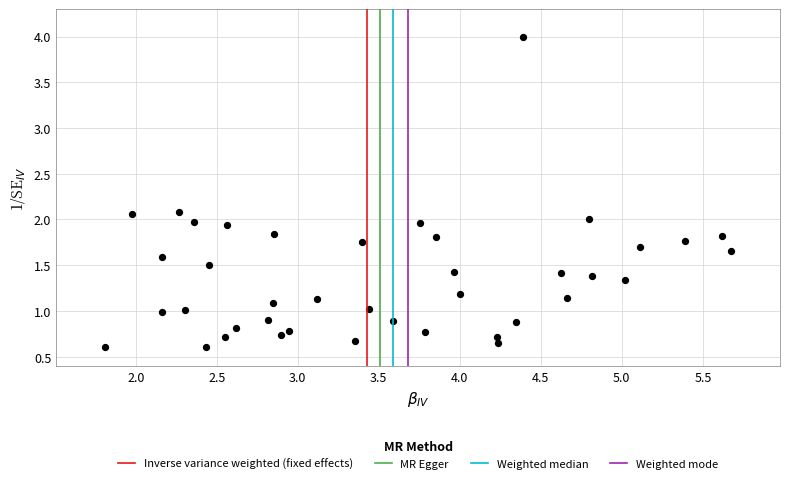

What is the range of Y values (max minus min)?

3.4